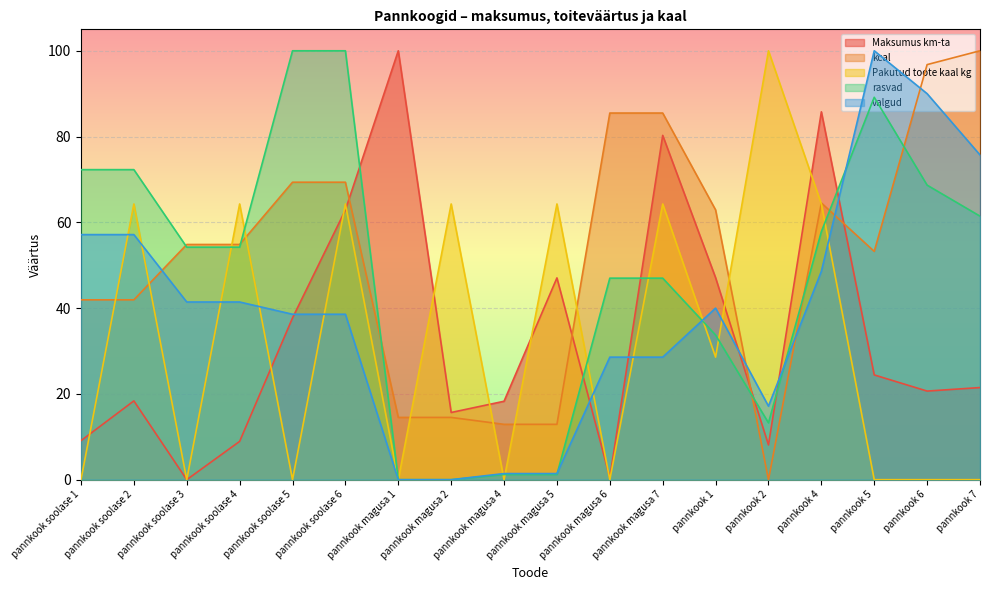

What is the difference between the maximum and second lowest values in the kcal series?

87.1